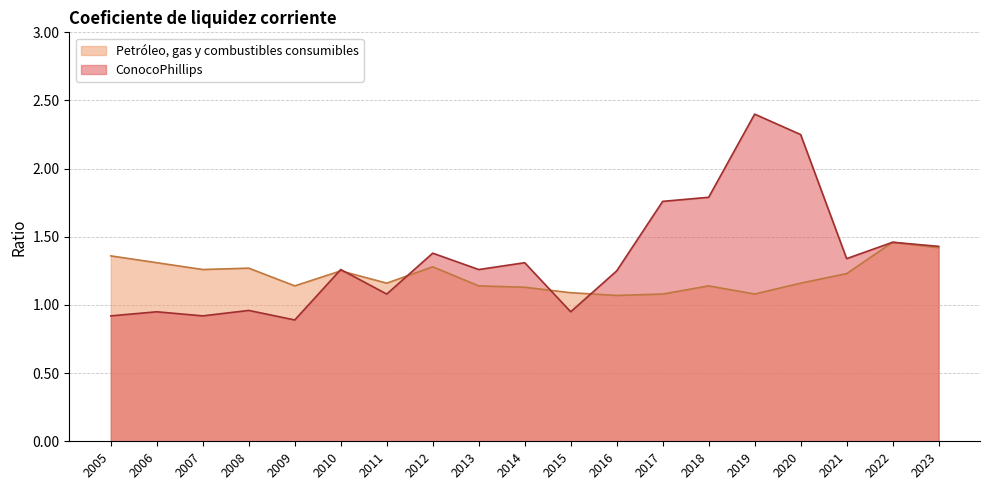

Is it true that Petróleo, gas y combustibles consumibles equals 2.0 at 2022?

False